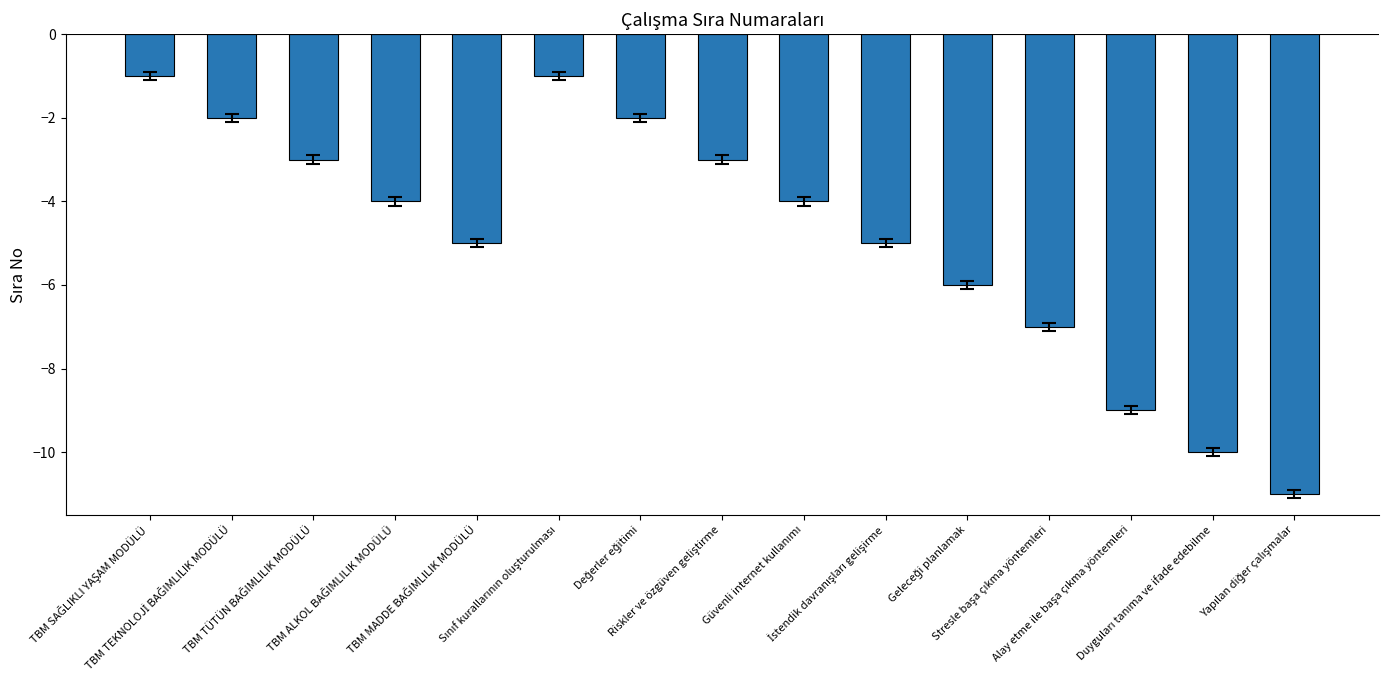

What is the average value?

-5